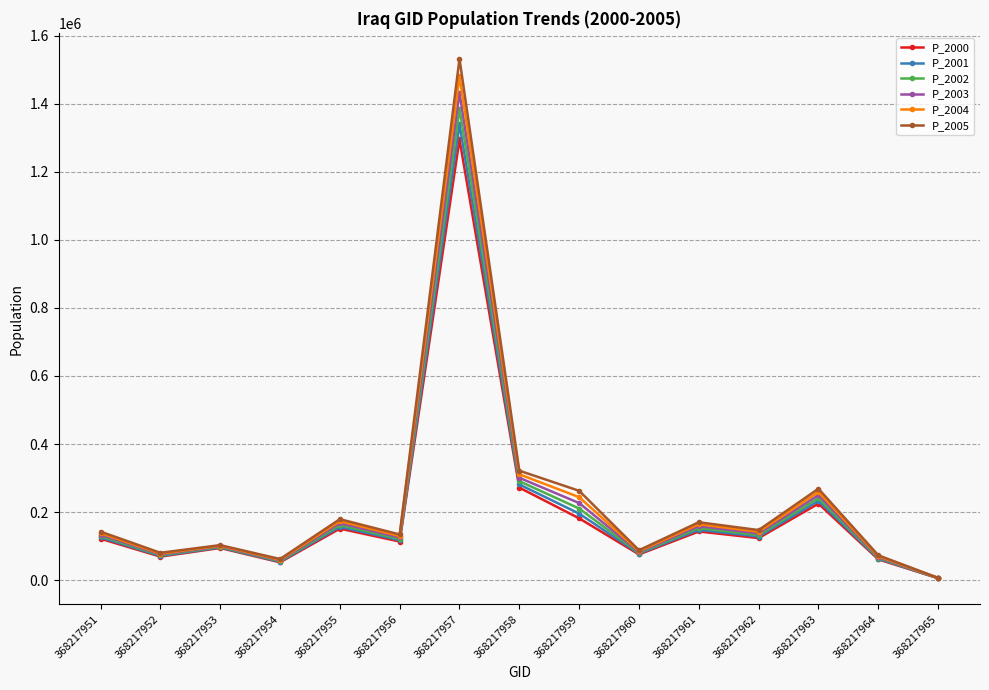

What is the spread (max minus min) of values at 368217951?

20878.6